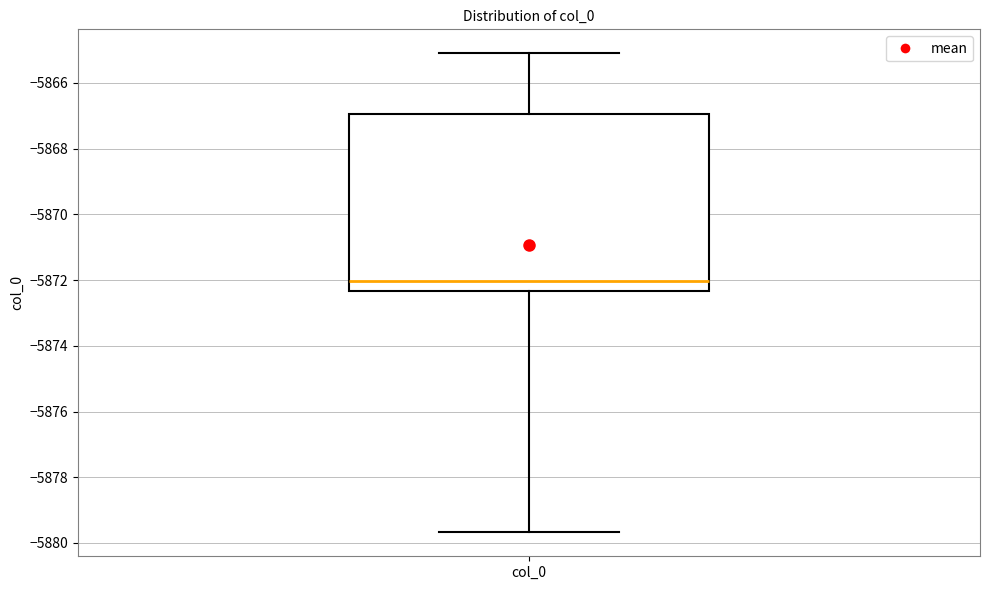

Where is the upper edge of the box for col_0 on the y-axis? The values are not printed on the chart, so give them approximately, as read against the axis.

-5867.0